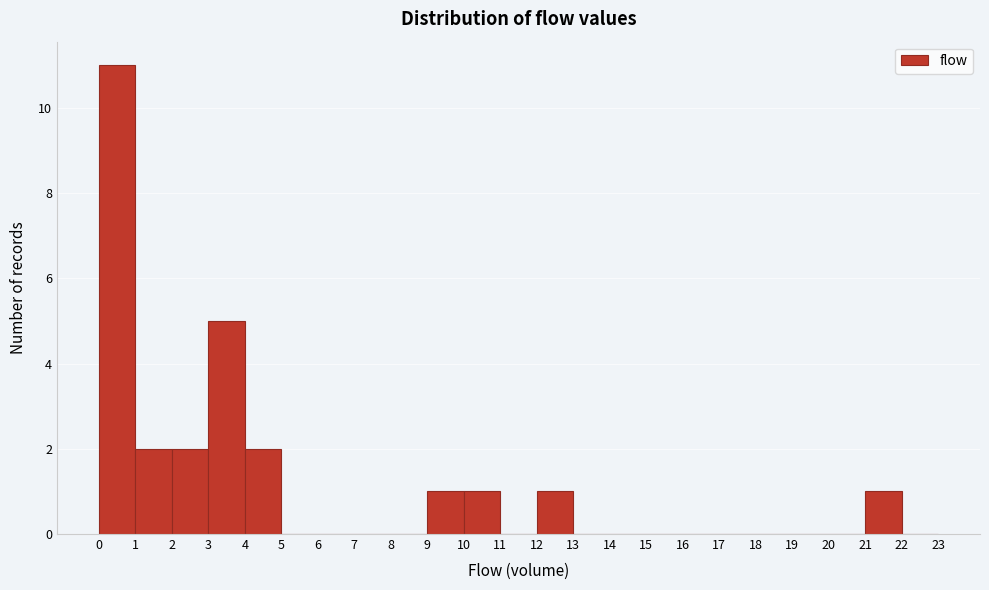

Reading left to right, transcribe this chart: for each bar, give the range it covers on the x-axis and its height. The values are not printed on the chart, so give them approximately, as read against the axis.

0 to 1: 11
1 to 2: 2
2 to 3: 2
3 to 4: 5
4 to 5: 2
5 to 6: 0
6 to 7: 0
7 to 8: 0
8 to 9: 0
9 to 10: 1
10 to 11: 1
11 to 12: 0
12 to 13: 1
13 to 14: 0
14 to 15: 0
15 to 16: 0
16 to 17: 0
17 to 18: 0
18 to 19: 0
19 to 20: 0
20 to 21: 0
21 to 22: 1
22 to 23: 0